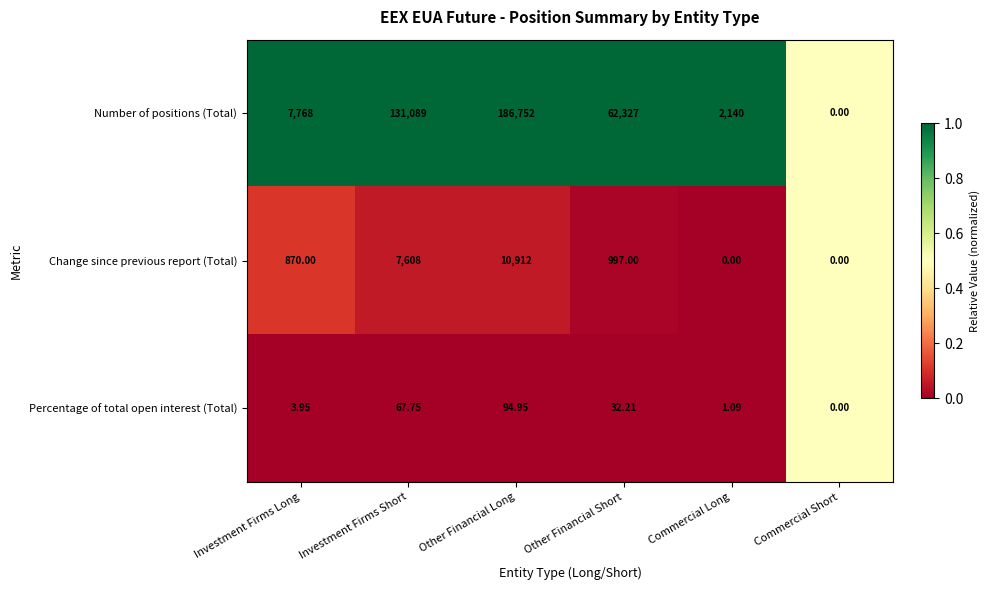

At which label does Number of positions (Total) reach its minimum?

Commercial Short